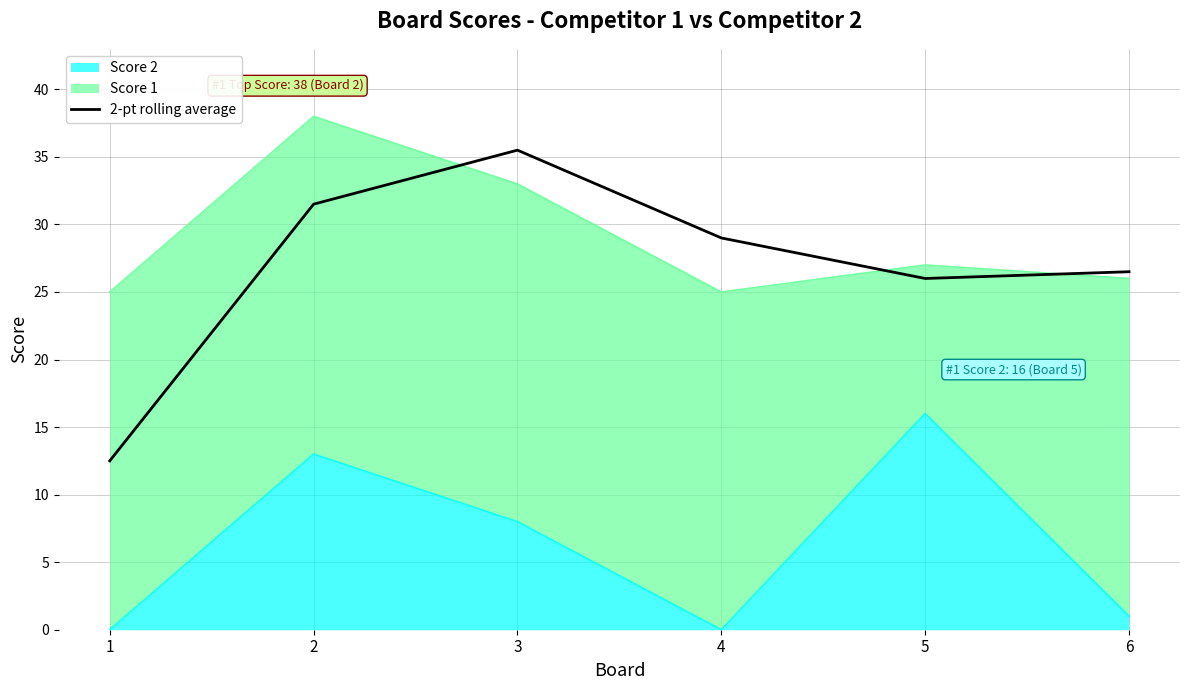

The value at 1 is 19.1. True or false?

False